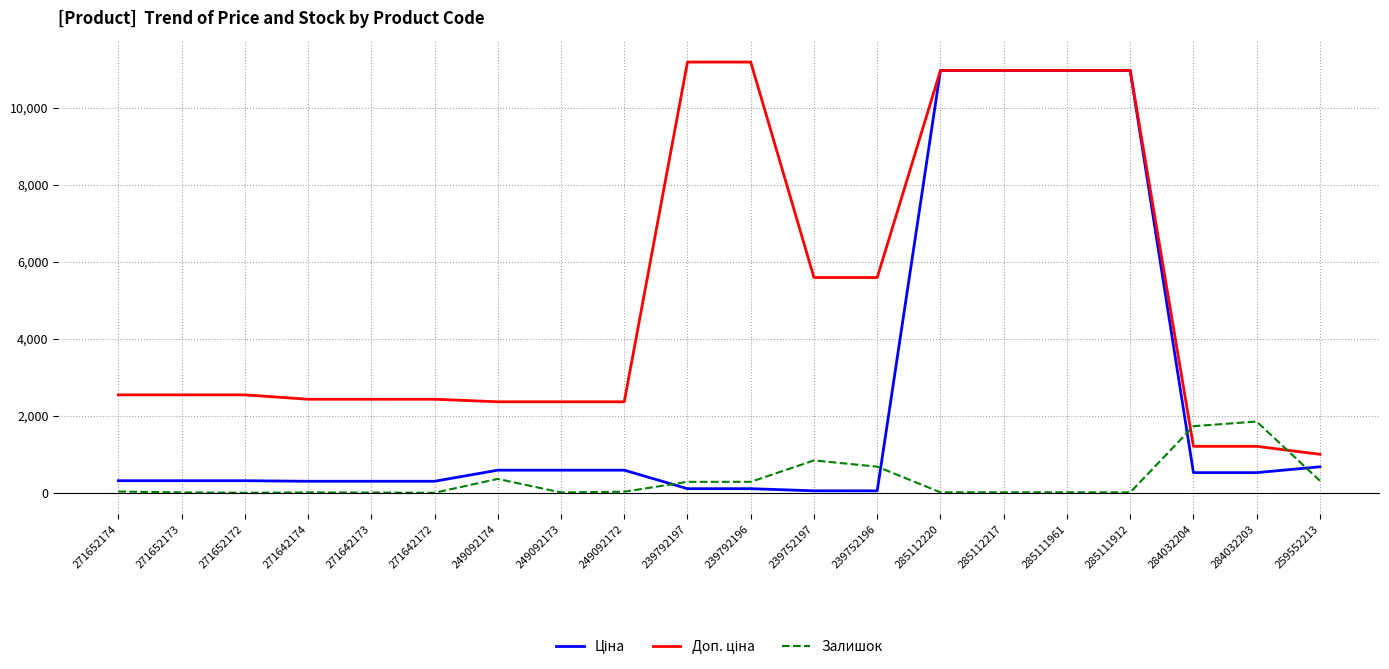

The Залишок series shows 365.0 at 249092174. True or false?

True